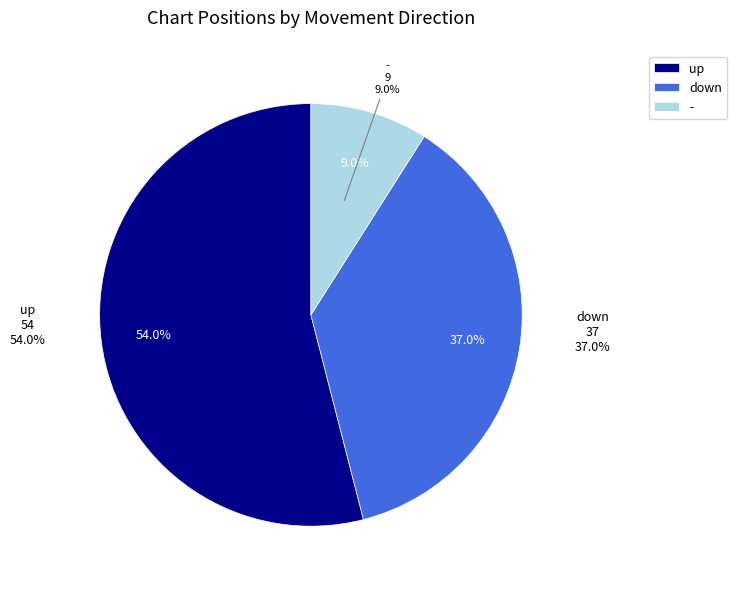

Is it true that up is 60% of the pie?

False